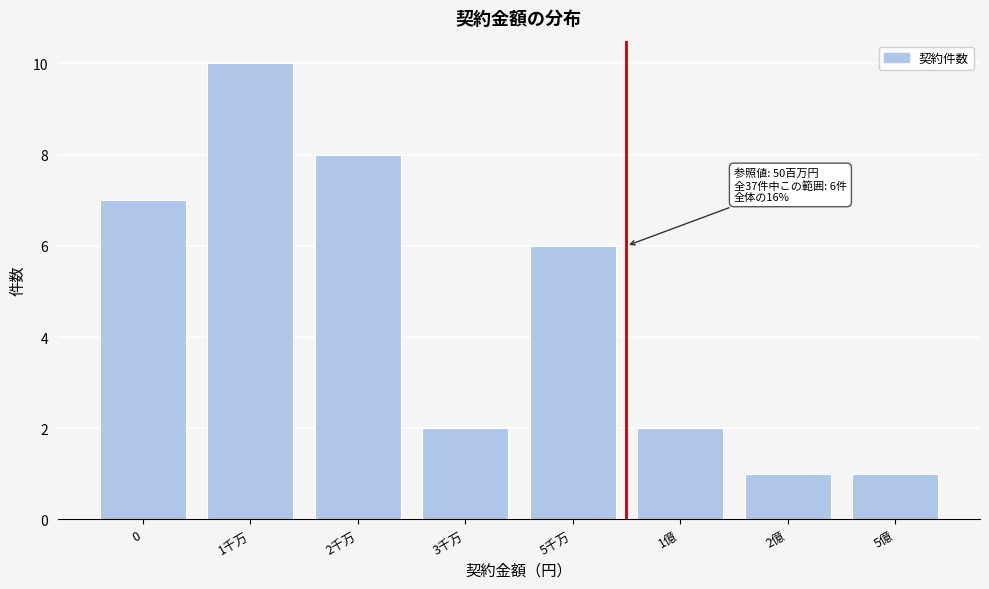

Reading left to right, extract all data points from this chart.

0=7	1千万=10	2千万=8	3千万=2	5千万=6	1億=2	2億=1	5億=1